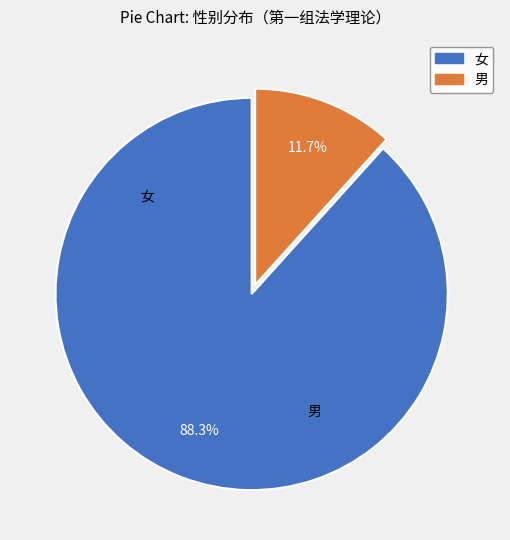

To the nearest percent, what portion does 女 represent?

88%